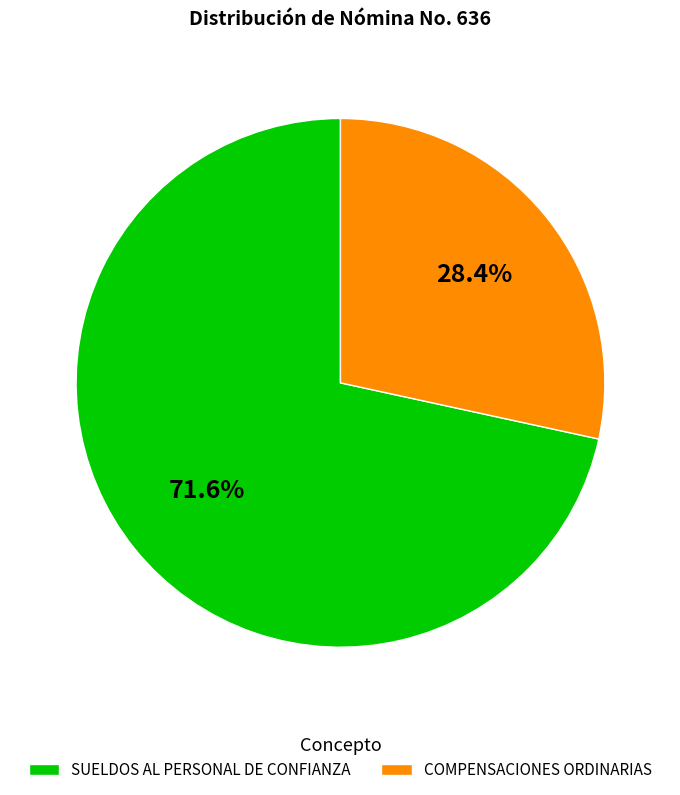

What is the largest slice in the pie chart?

SUELDOS AL PERSONAL DE CONFIANZA